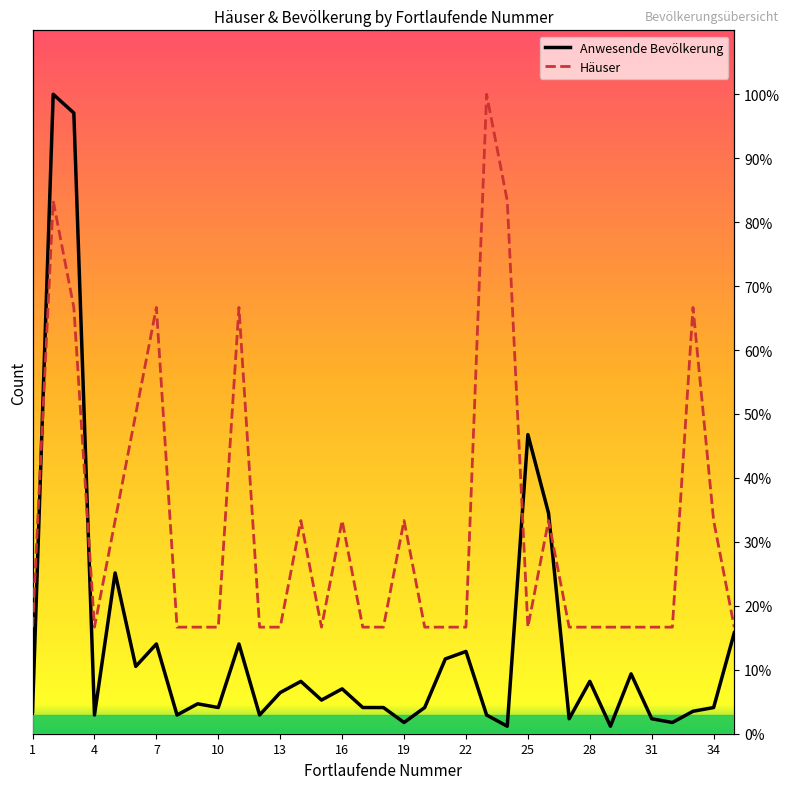

Which series has the largest total across all categories?

Häuser